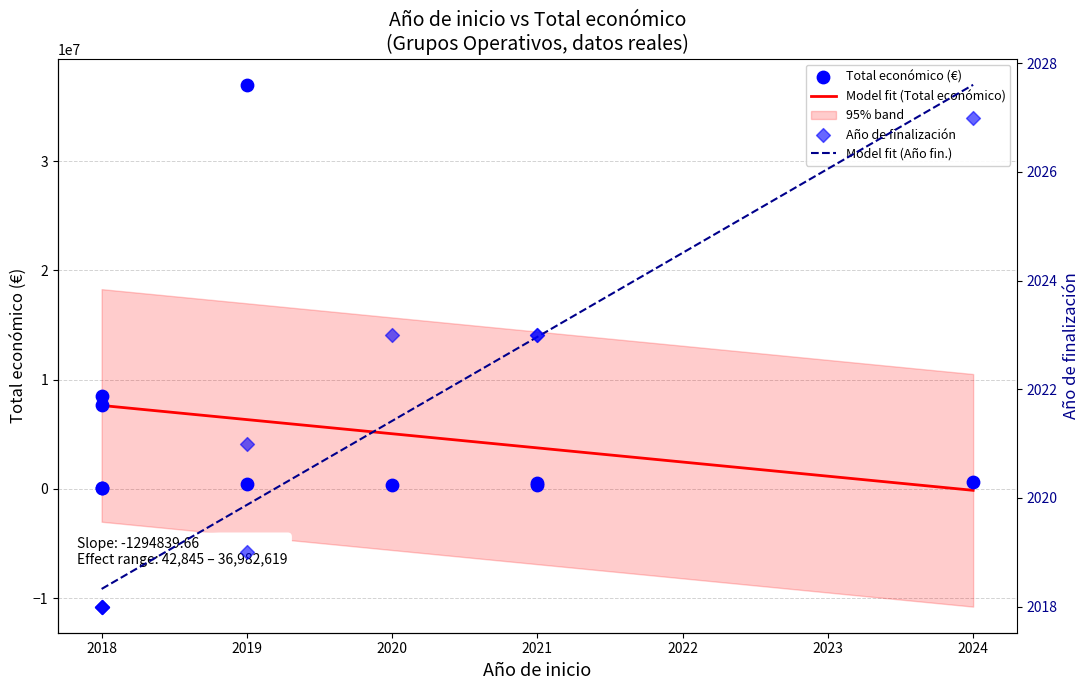

Which series has the largest total across all categories?

Total económico